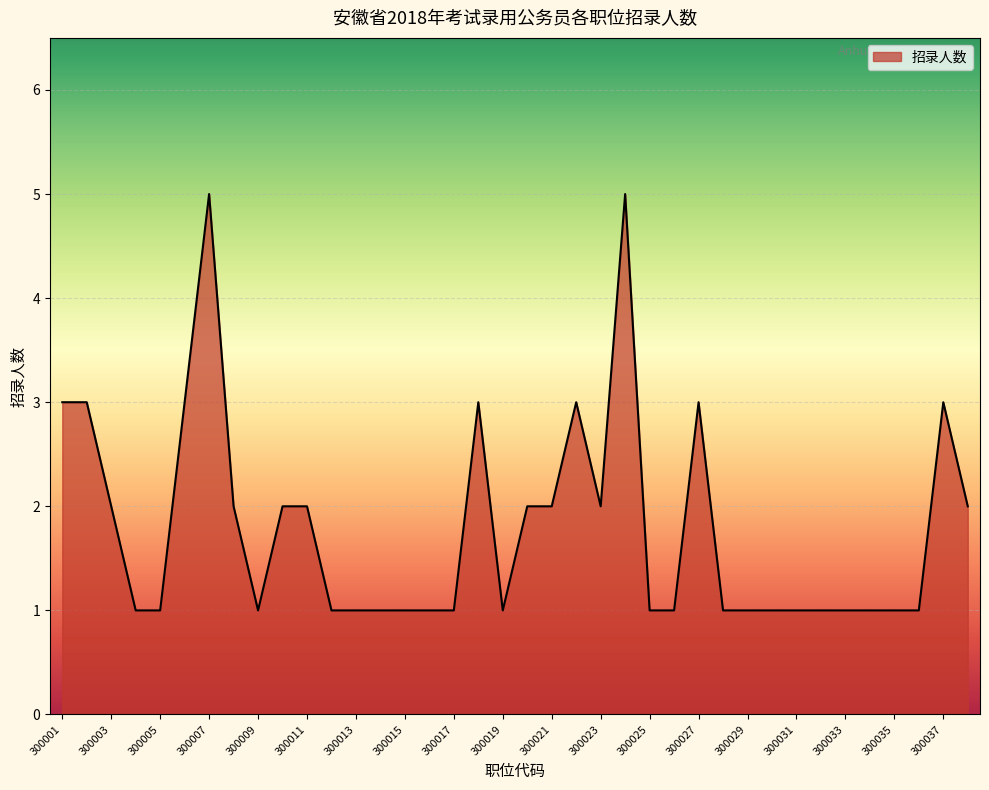

How many lines are shown in the chart?

1